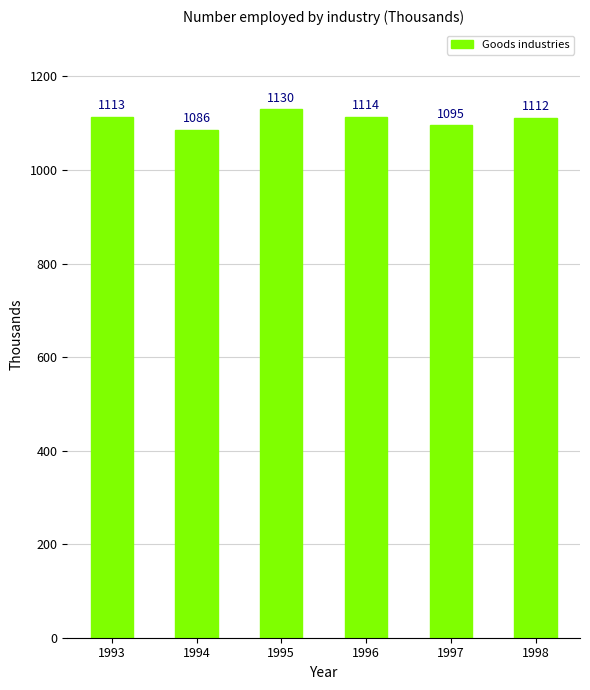

At which category does the chart reach its minimum across all series?

1994